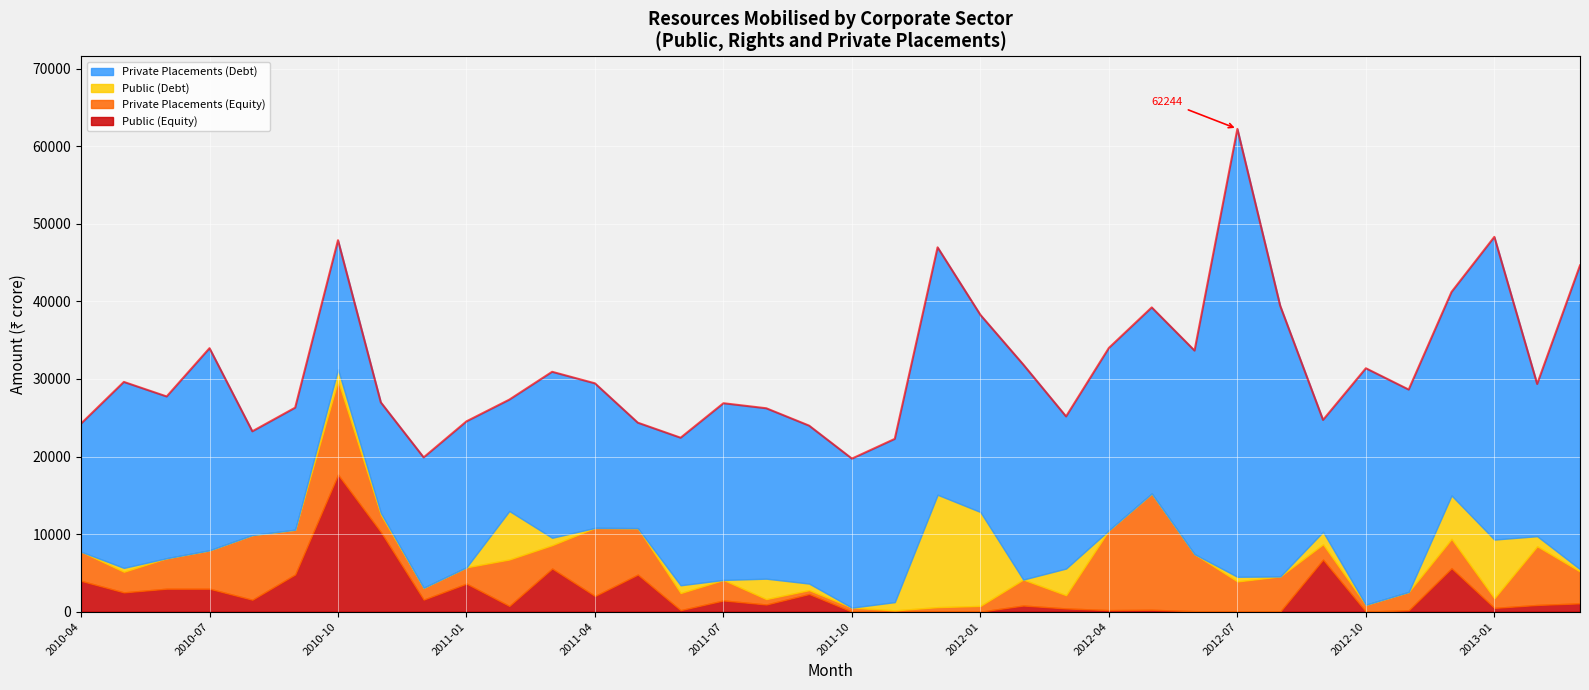

What is the label of the 10th point from the left?

2011-01